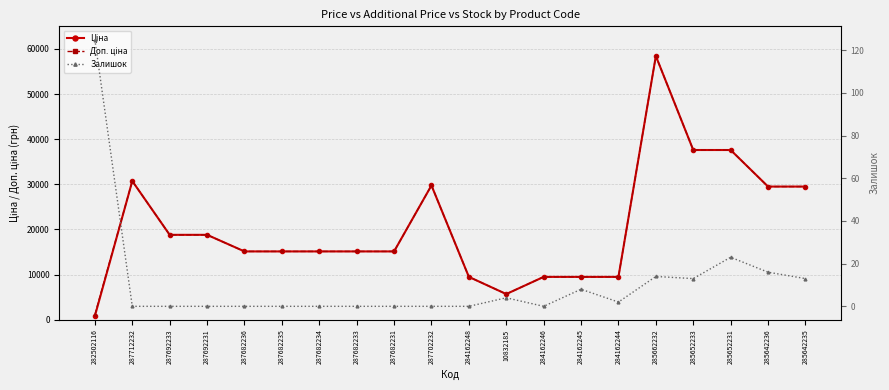

Read the Ціна value at 285662232.

58426.5